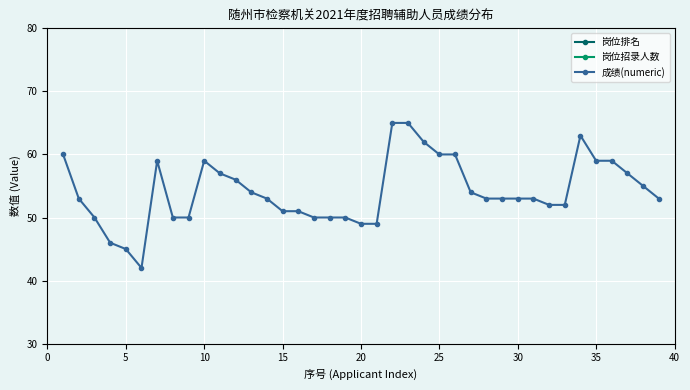

Count the number of data series in this chart.

3